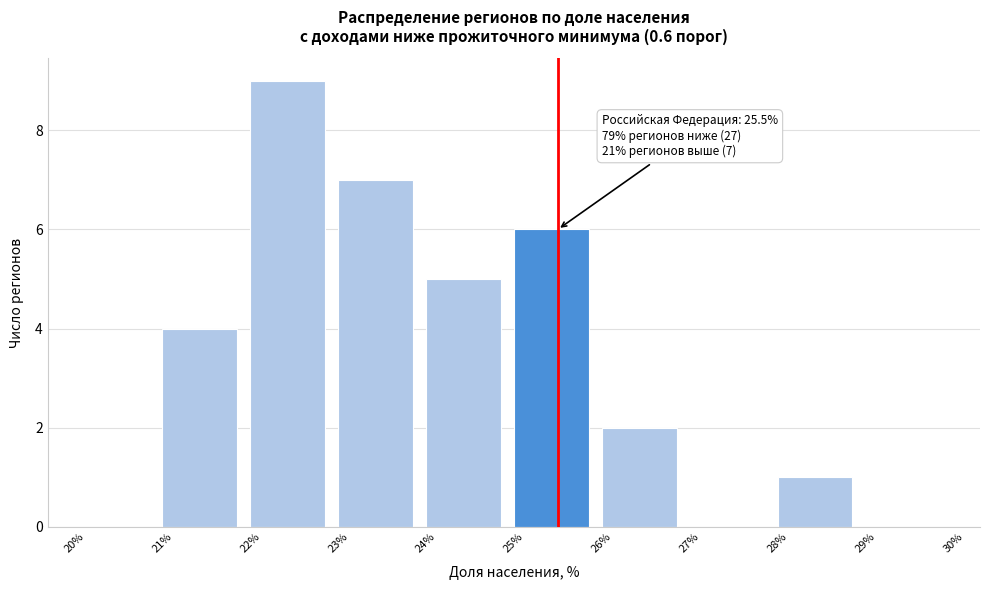

Over which range of the x-axis is the bar tallest?

22% to 23%